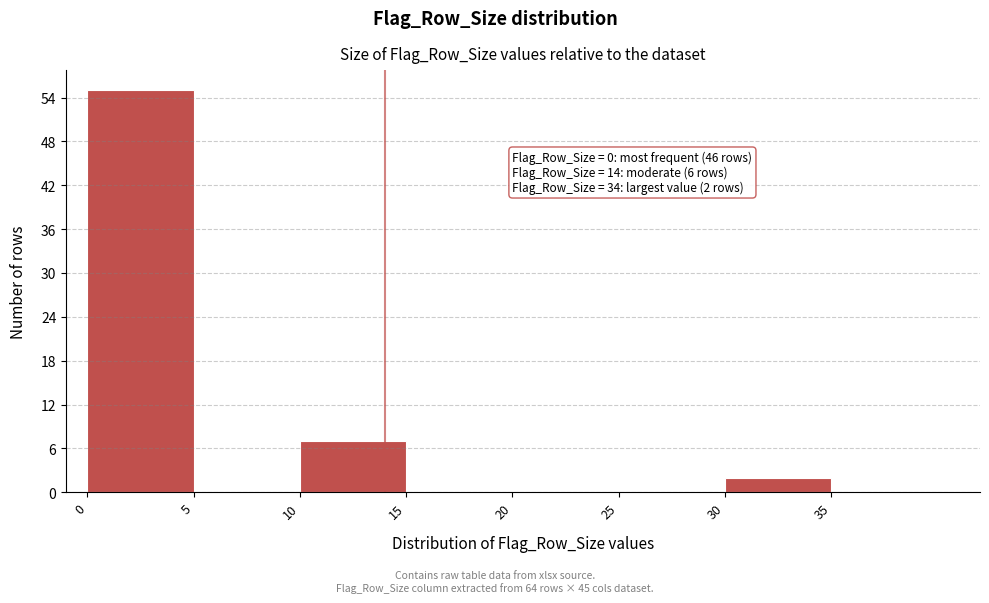

Which range on the x-axis has the tallest bar?

0 to 5